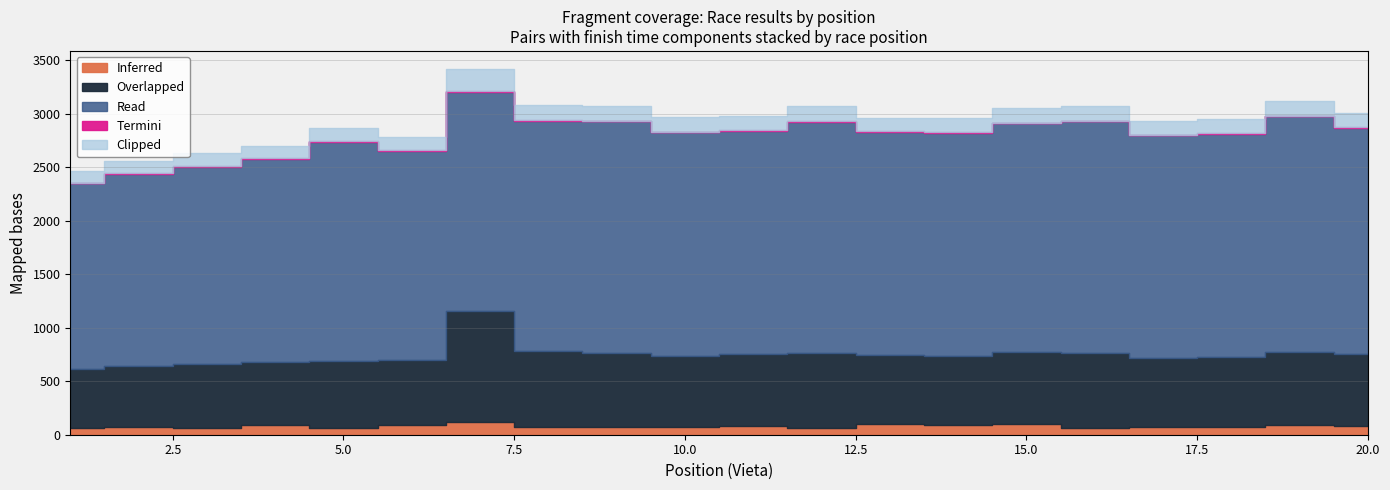

Rank the categories by Termini value from lowest to highest.

0, 1, 2, 3, 4, 5, 6, 7, 8, 9, 10, 11, 12, 13, 14, 15, 16, 17, 18, 19